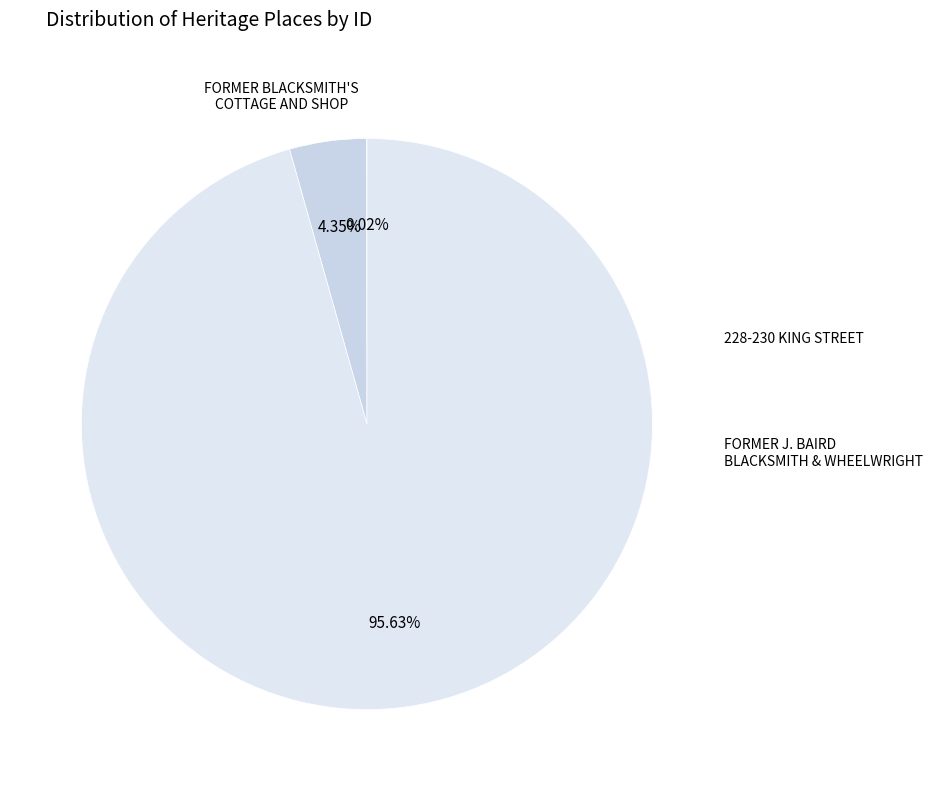

Which slice is the smallest?

FORMER BLACKSMITH'S COTTAGE AND SHOP